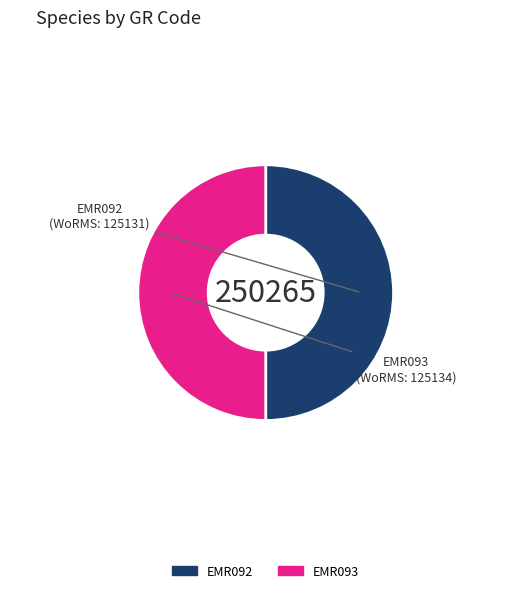

What is the ratio of the value at EMR093 to the value at EMR092?

1.0